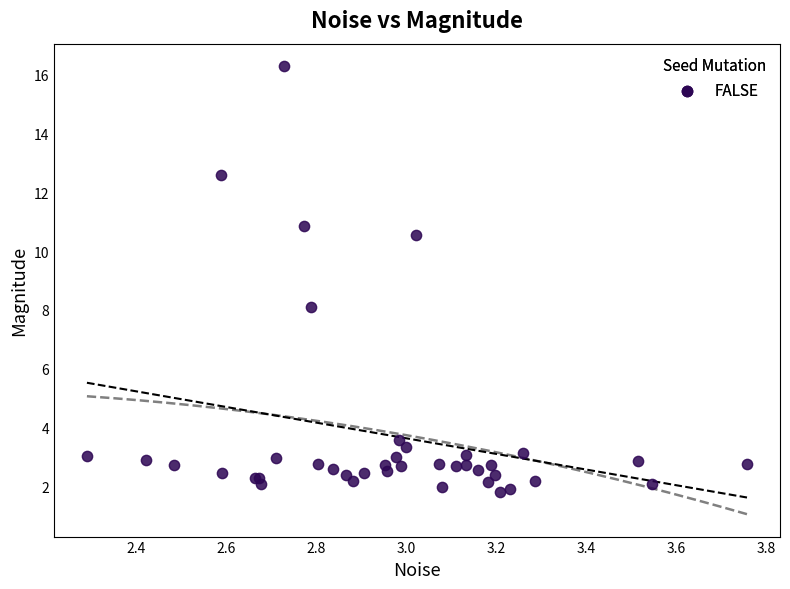

What Y value in the scatter plot is closest to 9?

8.1